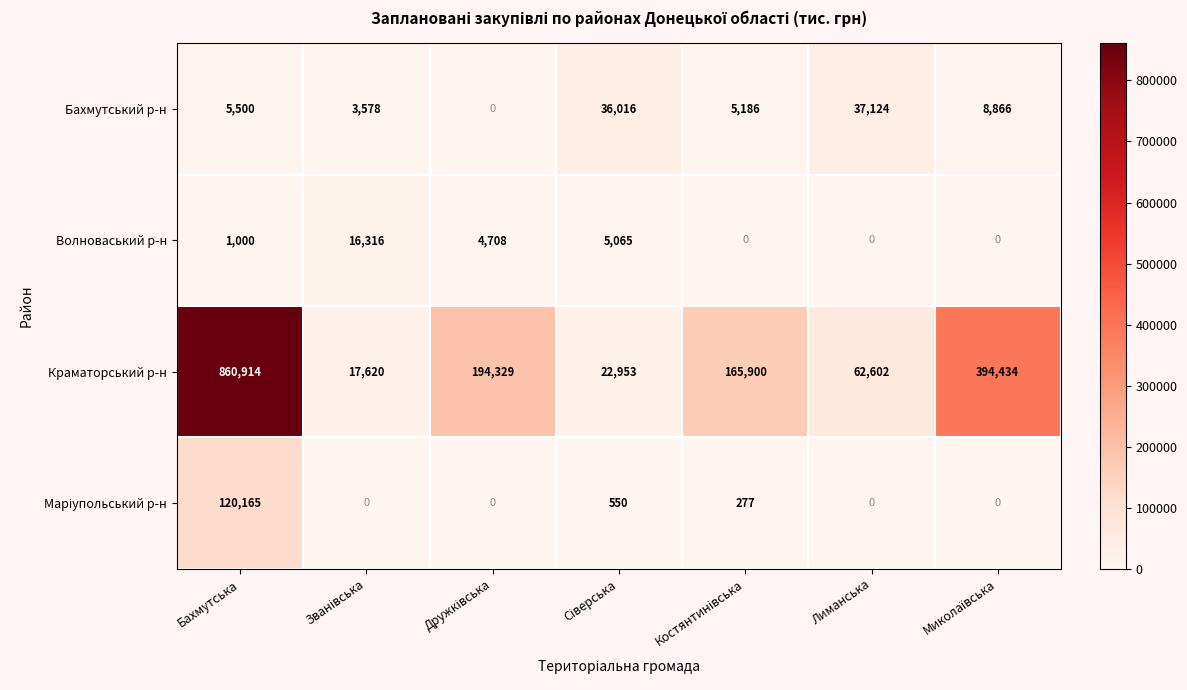

What is the difference between the maximum and minimum values in the Волноваський р-н series?

16316